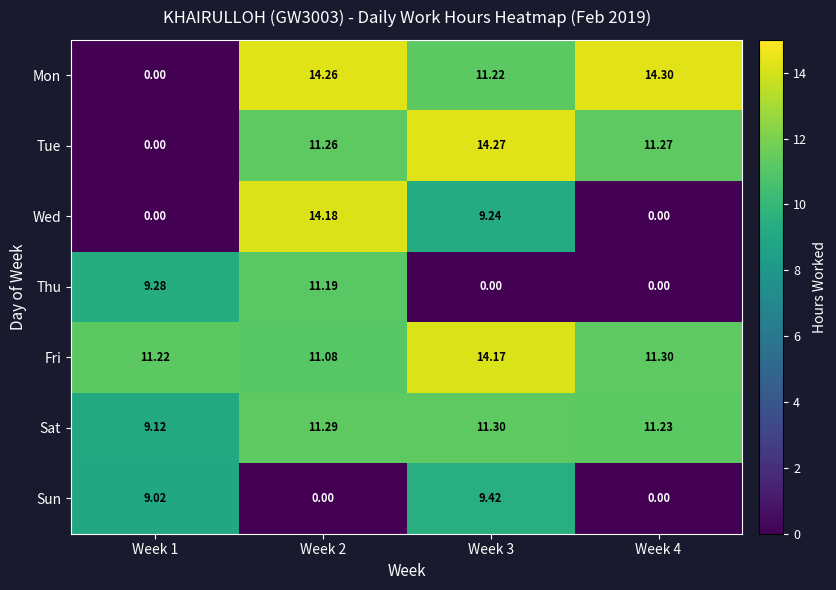

Is the value of Thu at Week 2 greater than the value of Sun at Week 3?

Yes